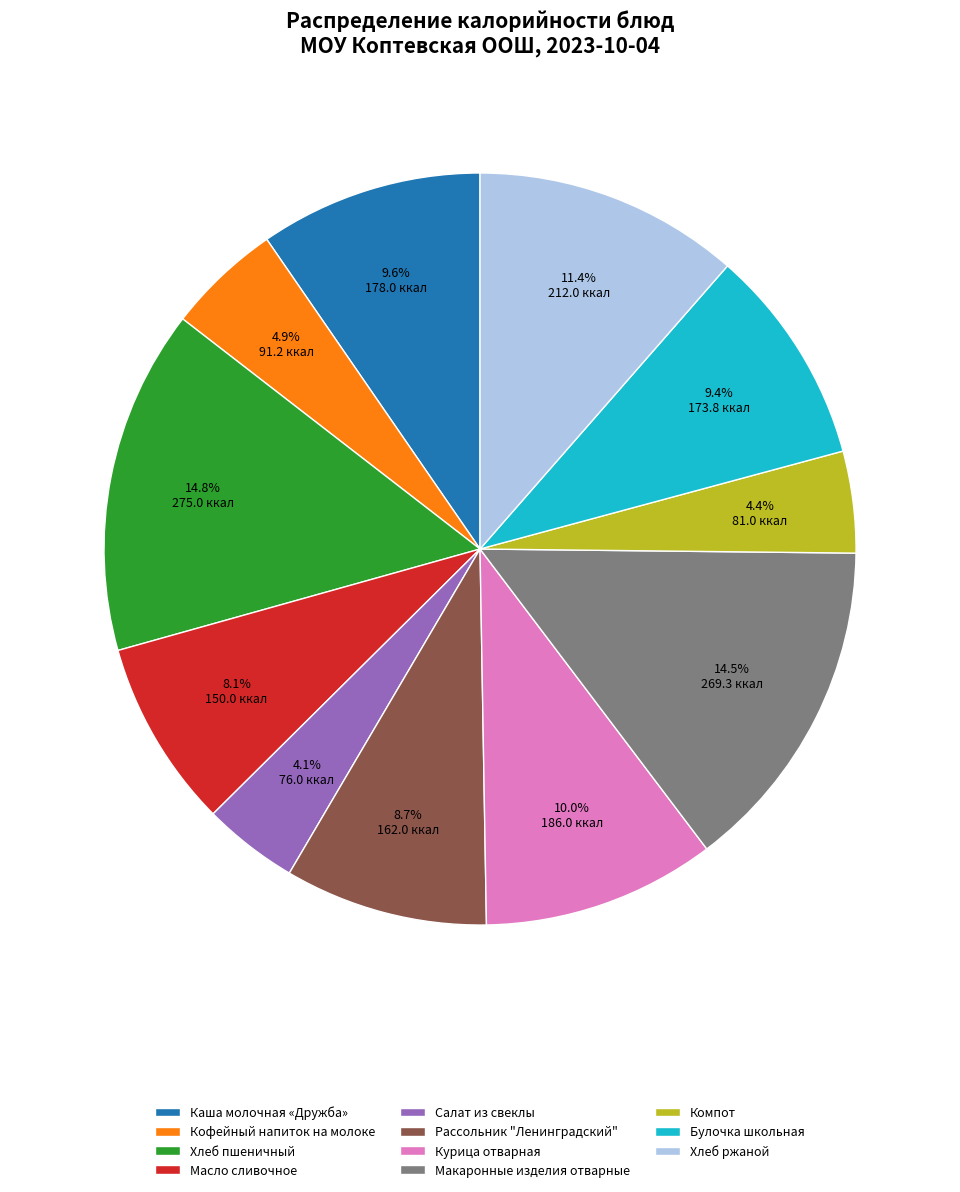

Count the number of slices in the pie.

11